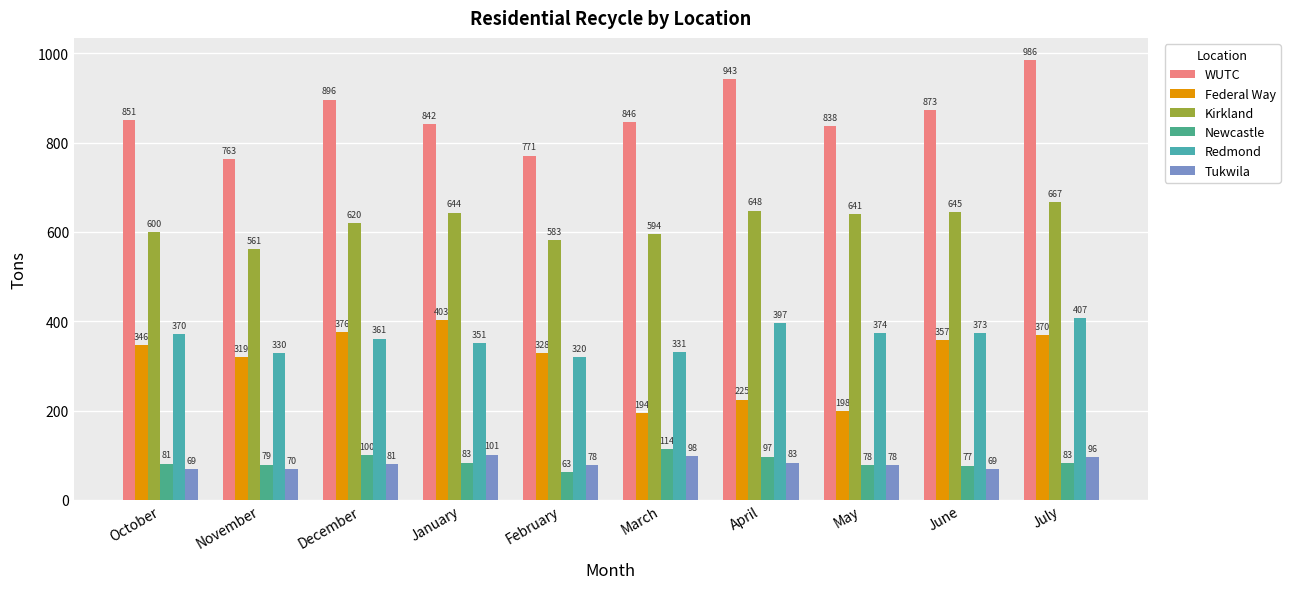

What is the value of the WUTC bar at the 5th from the left?

771.0